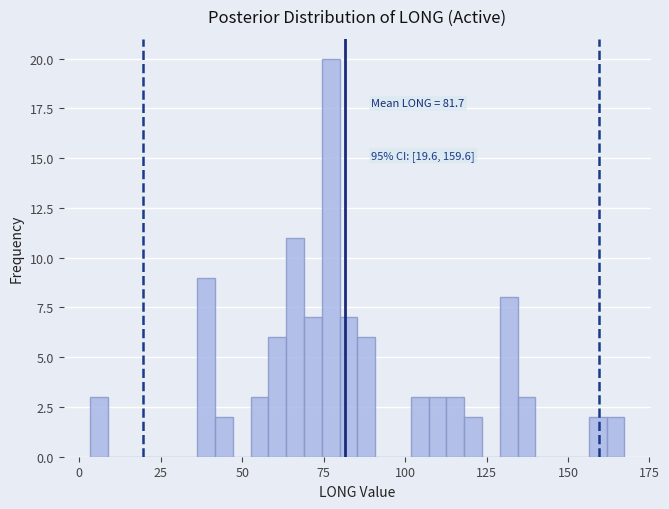

Read against the x-axis, roughly where is the centre of the tallest bar?

75